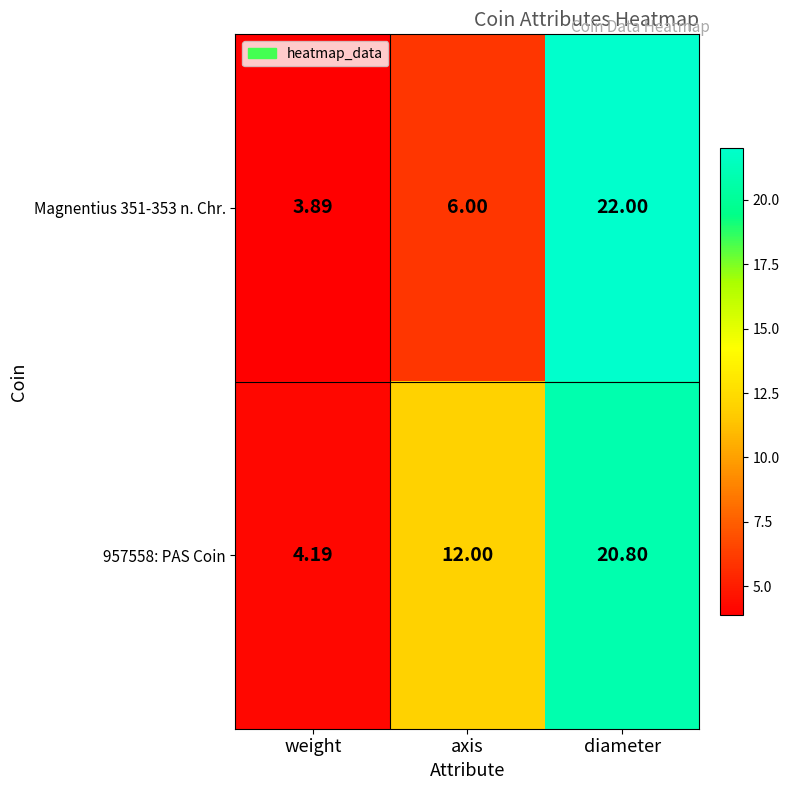

At which label does 957558: PAS Coin reach its minimum?

weight